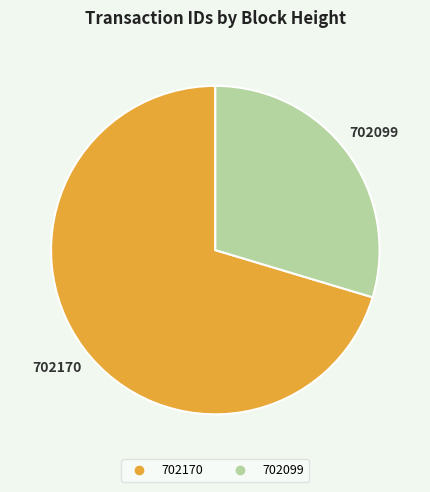

The 702099 slice represents 37% of the pie. True or false?

False